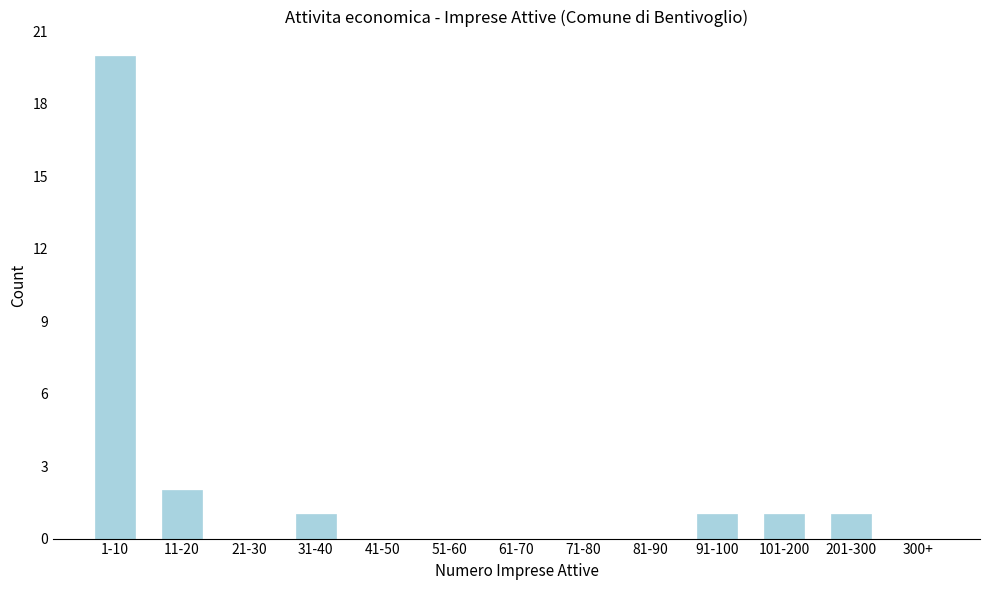

Reading left to right, list all the values displayed in this chart.

1-10=20	11-20=2	21-30=0	31-40=1	41-50=0	51-60=0	61-70=0	71-80=0	81-90=0	91-100=1	101-200=1	201-300=1	300+=0